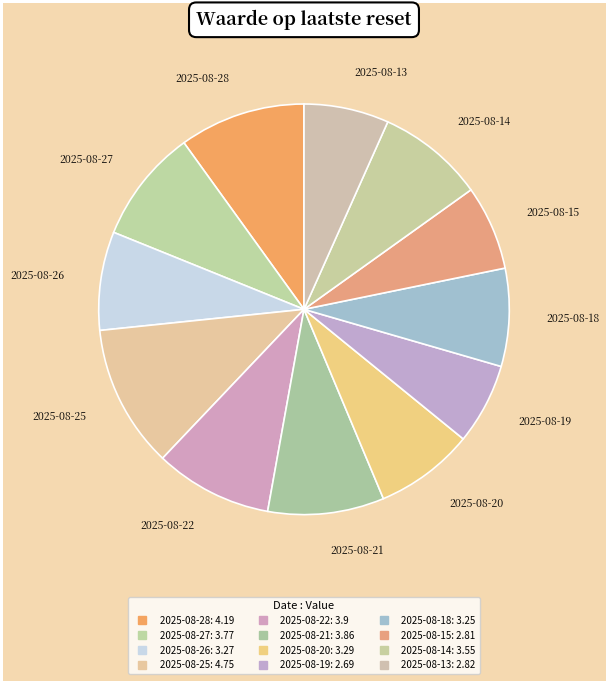

Rank the categories by value from lowest to highest.

2025-08-19, 2025-08-15, 2025-08-13, 2025-08-18, 2025-08-26, 2025-08-20, 2025-08-14, 2025-08-27, 2025-08-21, 2025-08-22, 2025-08-28, 2025-08-25